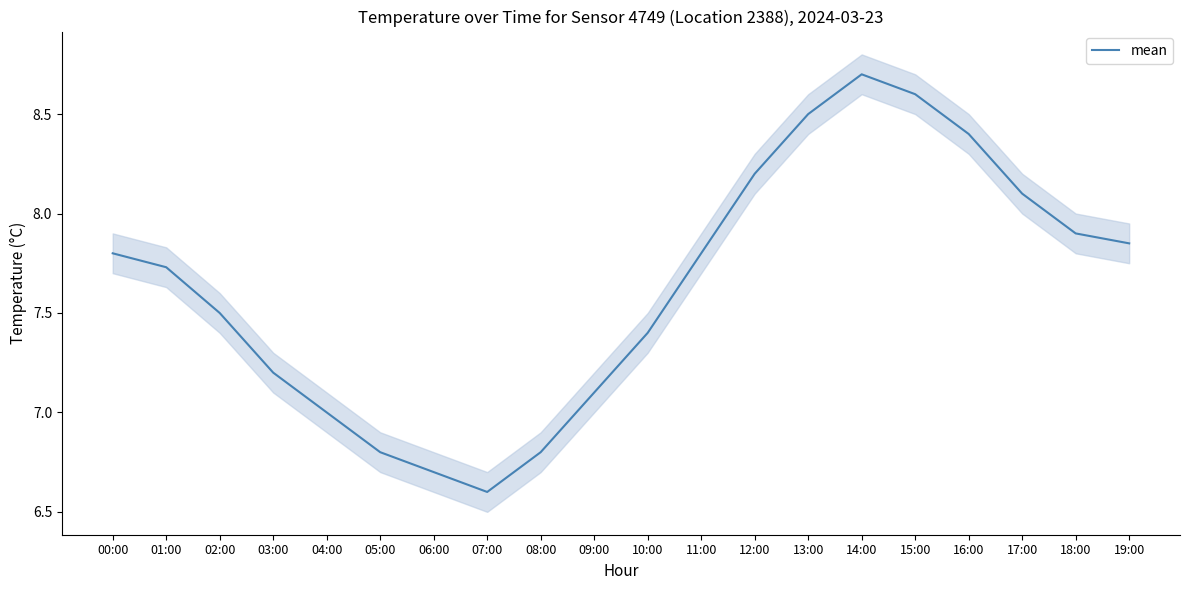

Where is the first local minimum?

07:00